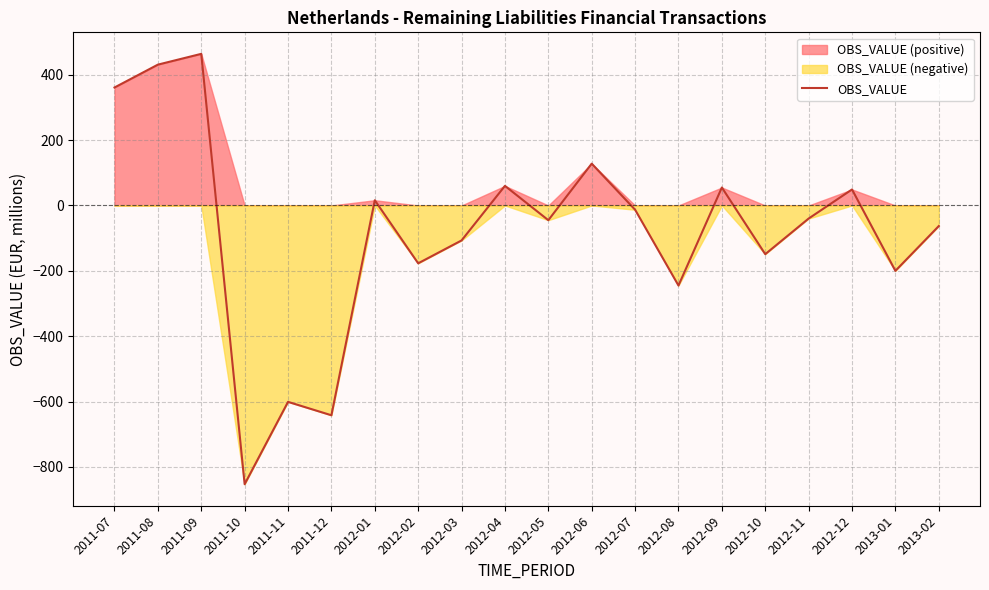

How many data points are less than -40?

10